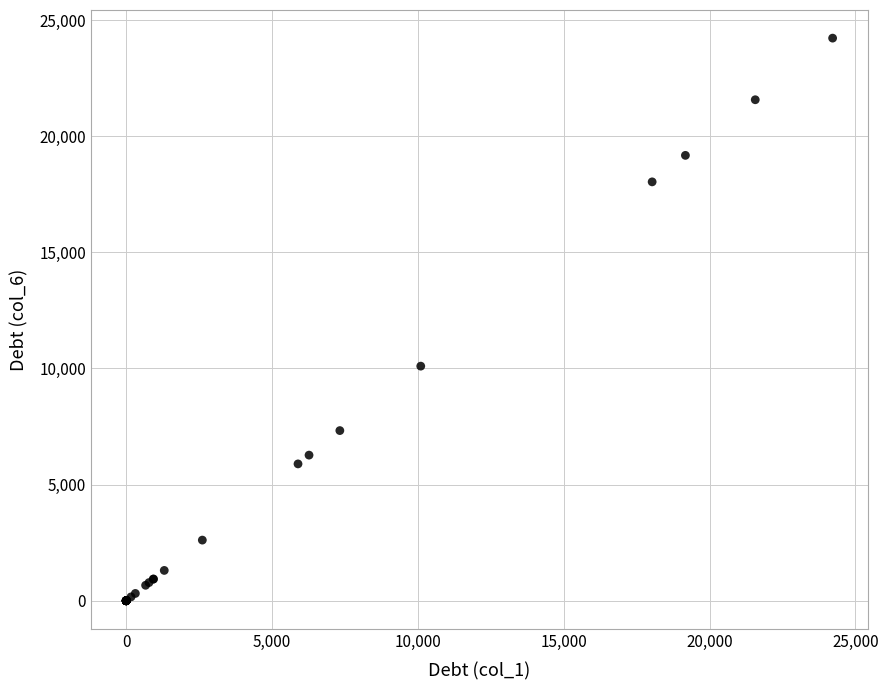

What Y value in the scatter plot is closest to 12109?

10097.7